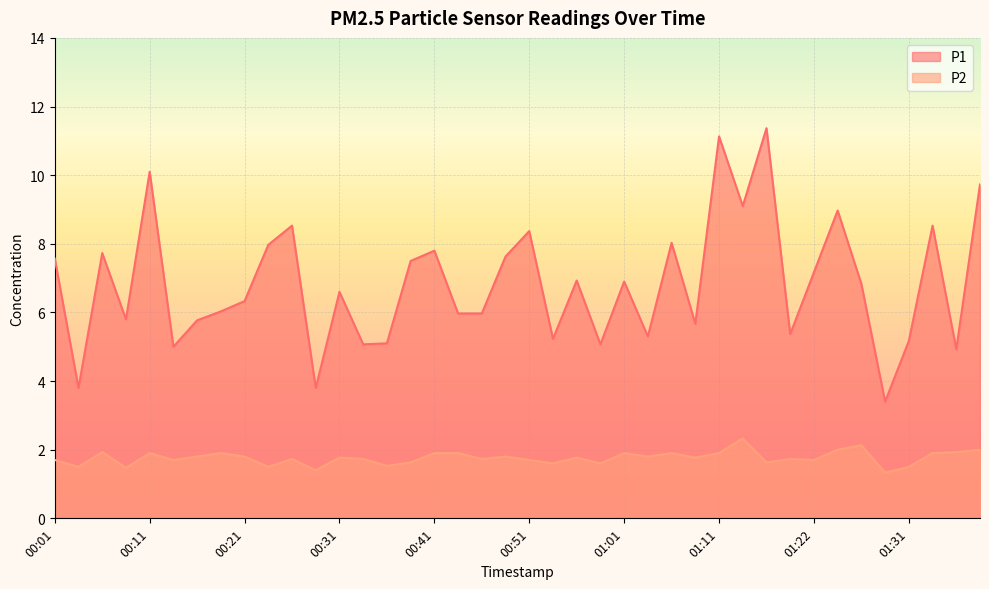

Which series has the largest range (max minus min)?

P1